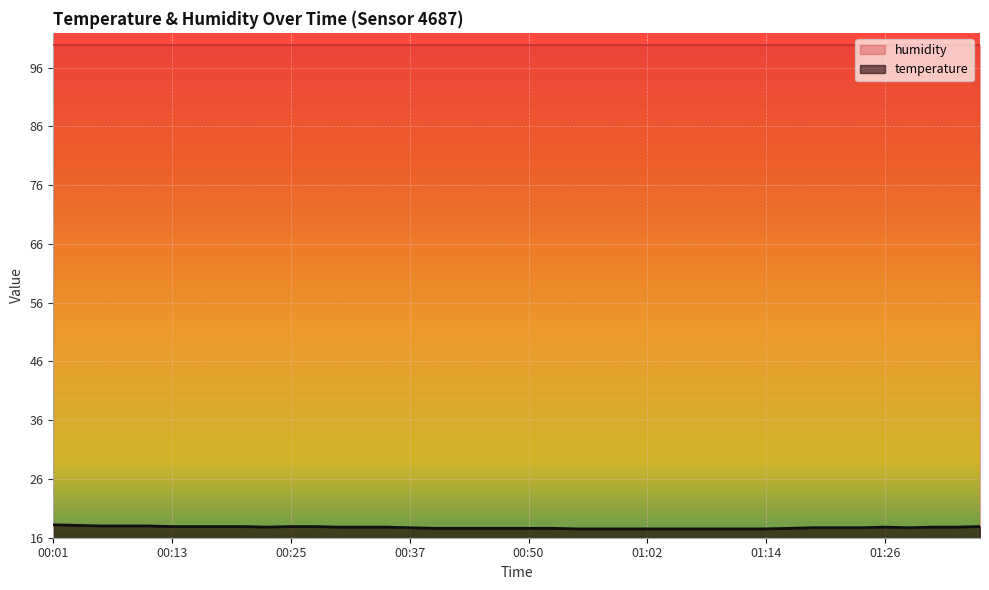

What position from the left is 01:29?

37